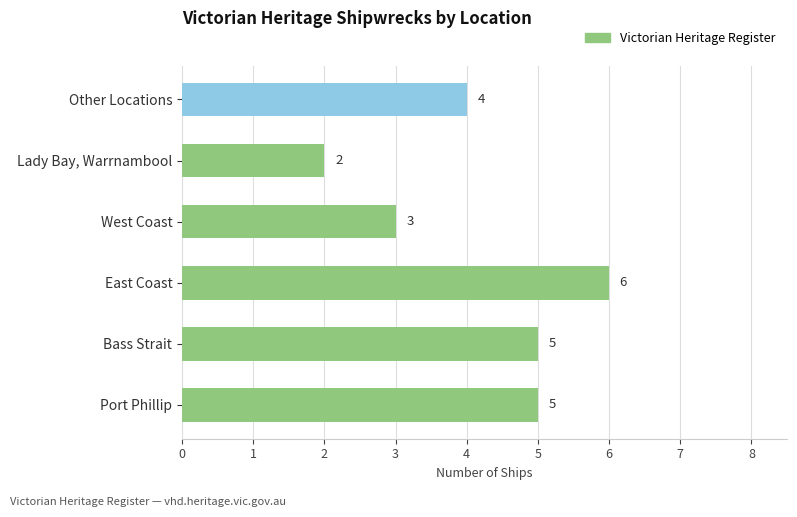

At which category does the chart reach its peak across all series?

East Coast